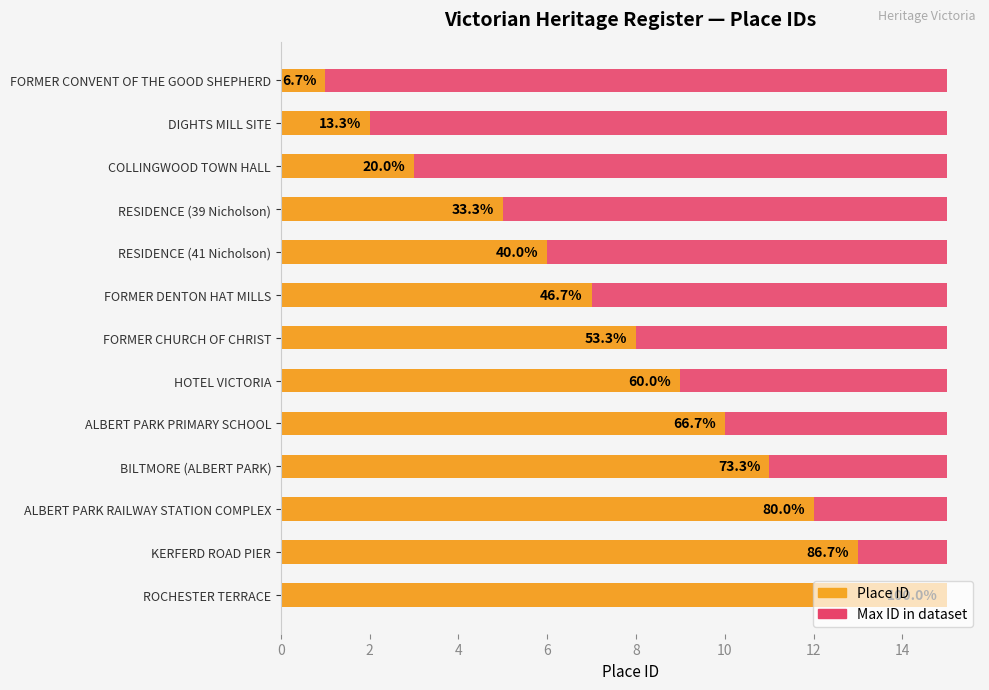

Rank the series by their average value, from highest to lowest.

Place ID, Max ID in dataset